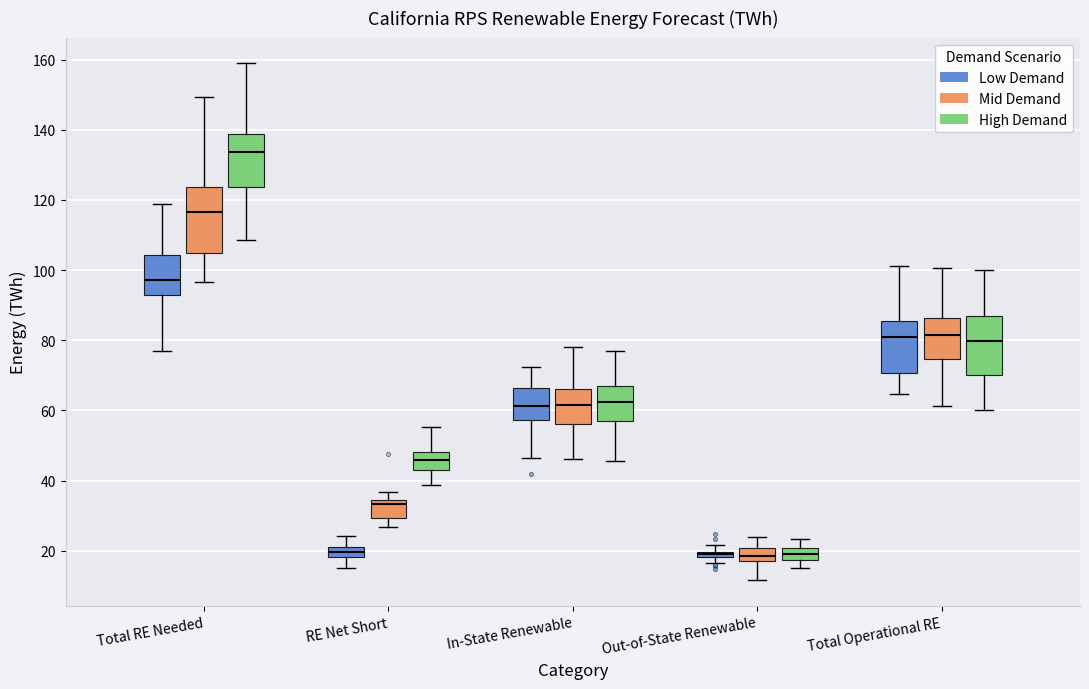

Where is the upper edge of the box for Total Operational RE (High Demand) on the y-axis? The values are not printed on the chart, so give them approximately, as read against the axis.

86